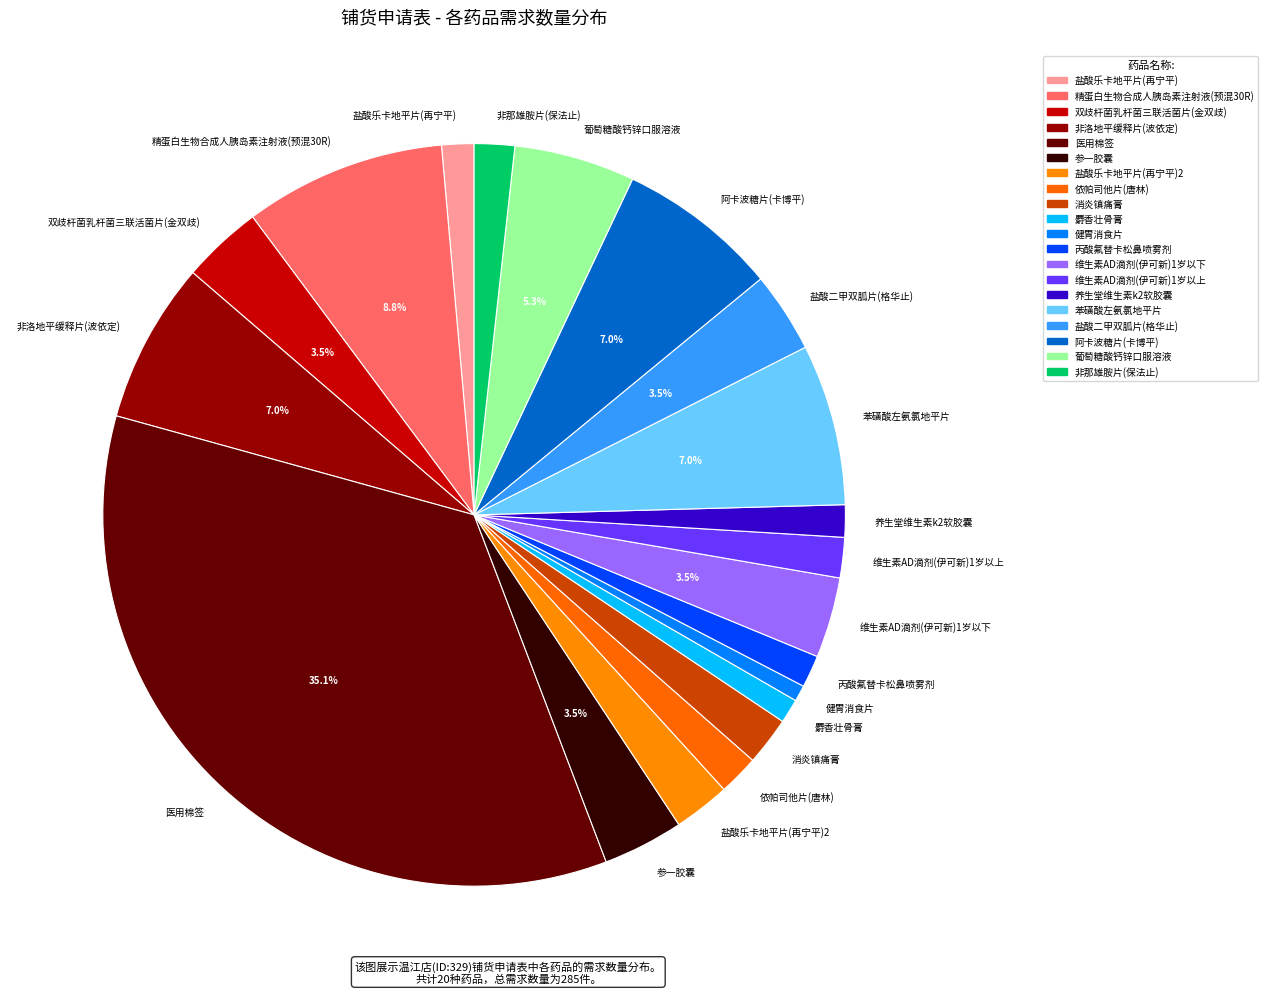

Count the number of slices in the pie.

20